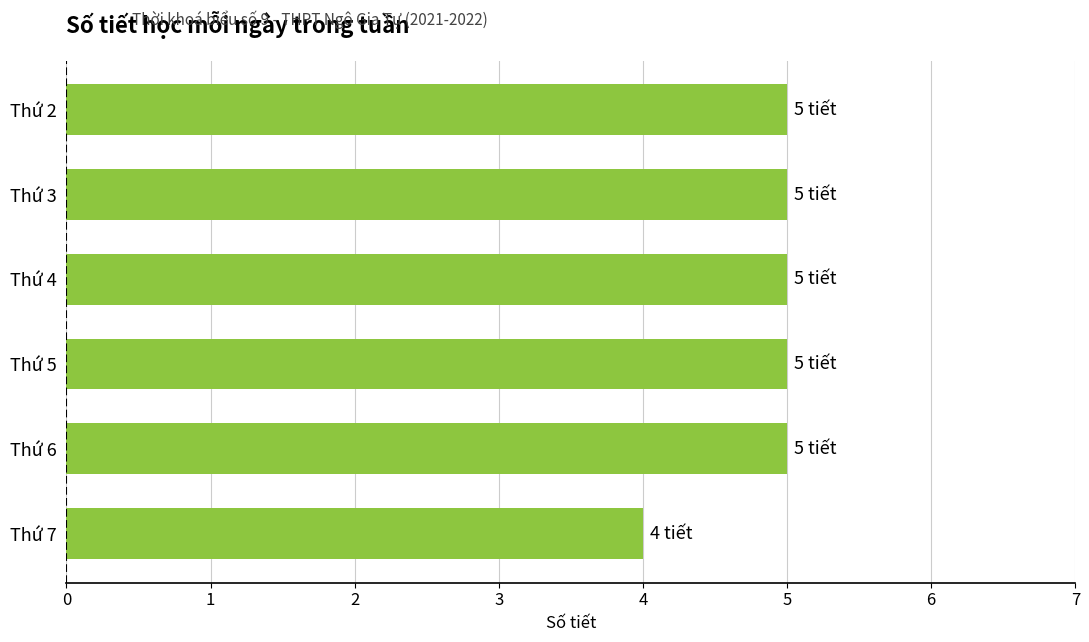

Reading top to bottom, extract all data points from this chart.

5	5	5	5	5	4